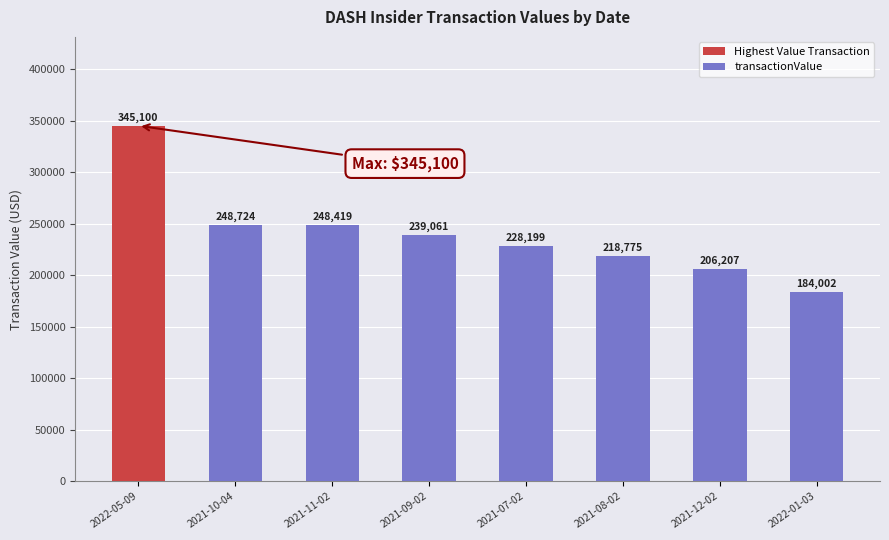

What is the change in value from 2022-05-09 to 2021-09-02?

-106039